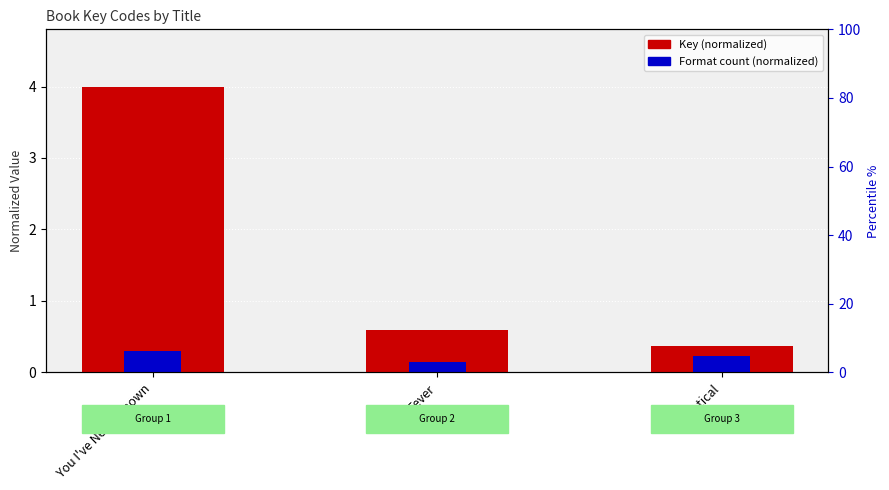

Reading left to right, transcribe all the data shown in this chart.

Key (normalized): You I've Never Known=4.0	Fever=0.6	Identical=0.4
Format count (normalized): You I've Never Known=0.3	Fever=0.1	Identical=0.2